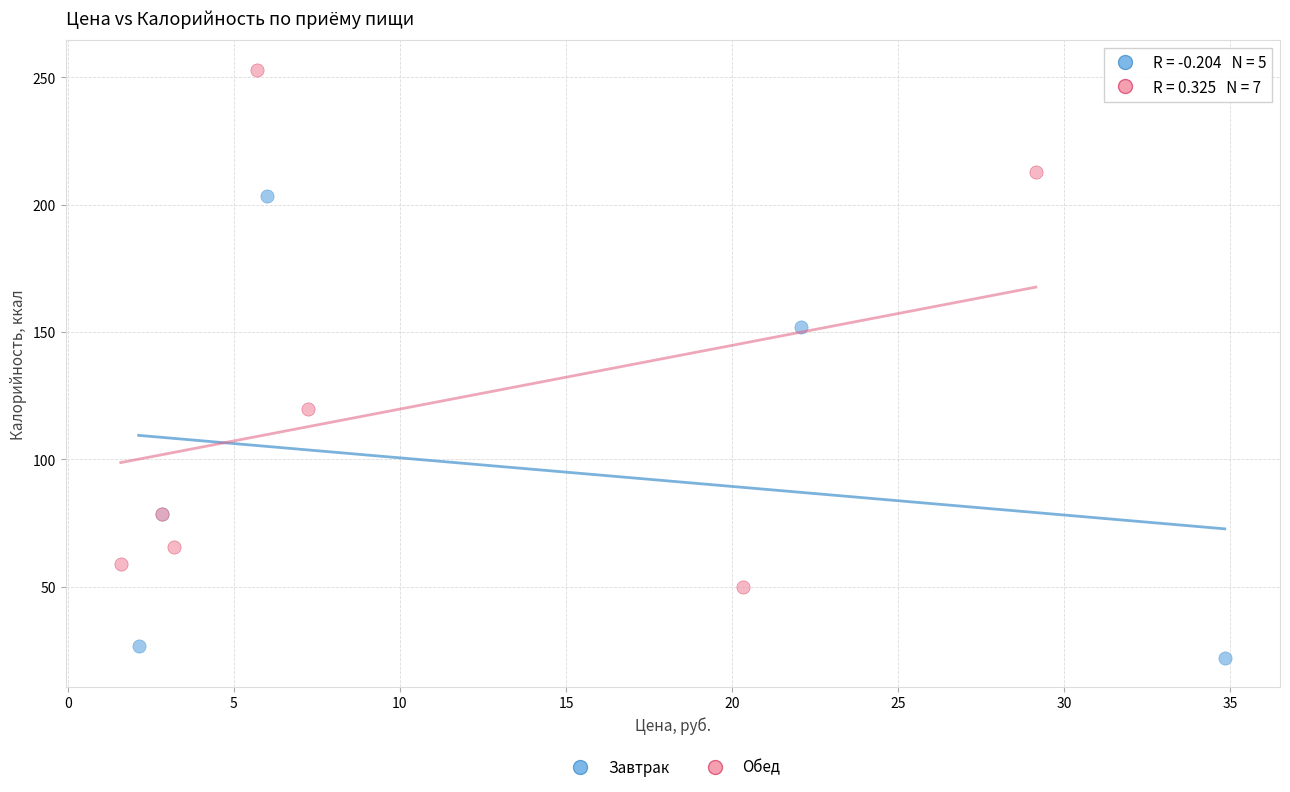

Which series has the widest spread of Y values?

Обед